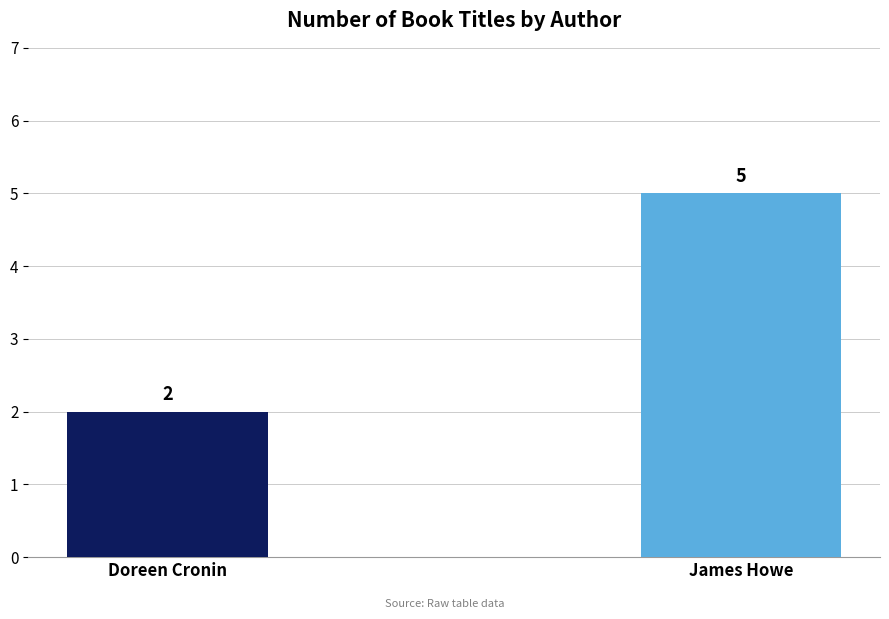

How many bars are there in total?

2